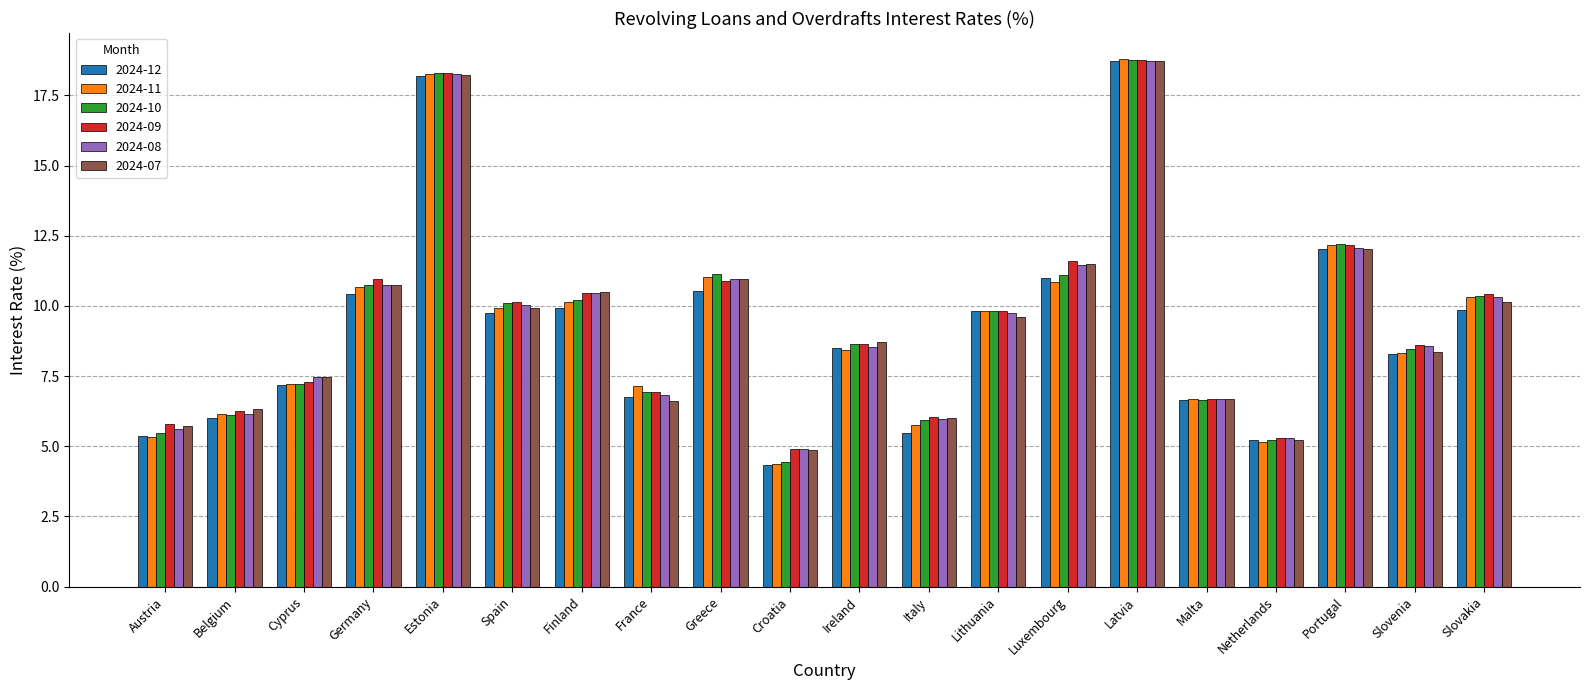

Is it true that 2024-12 equals 5.4 at Austria?

True